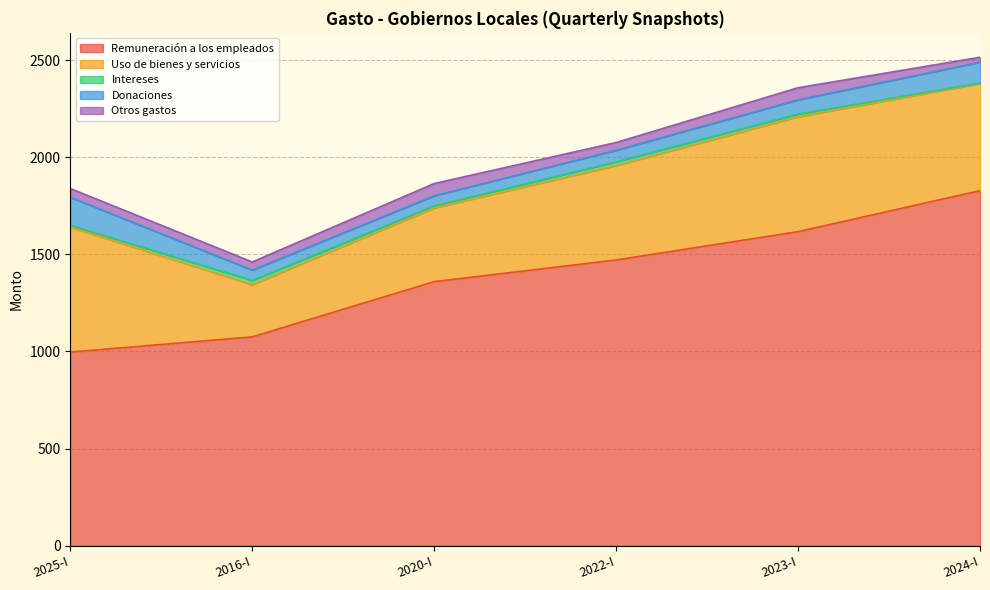

Which series changed the most between 2025-I and 2024-I?

Remuneración a los empleados